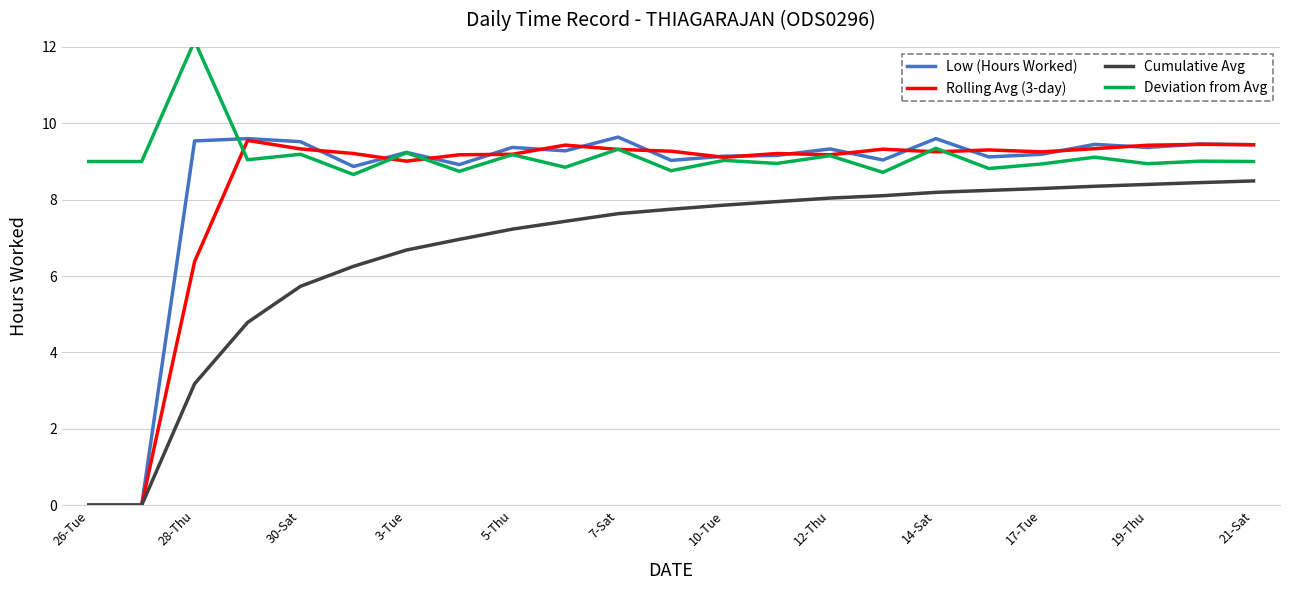

True or false: Low (Hours Worked) has a value of 2.0 at 21-Sat.

False